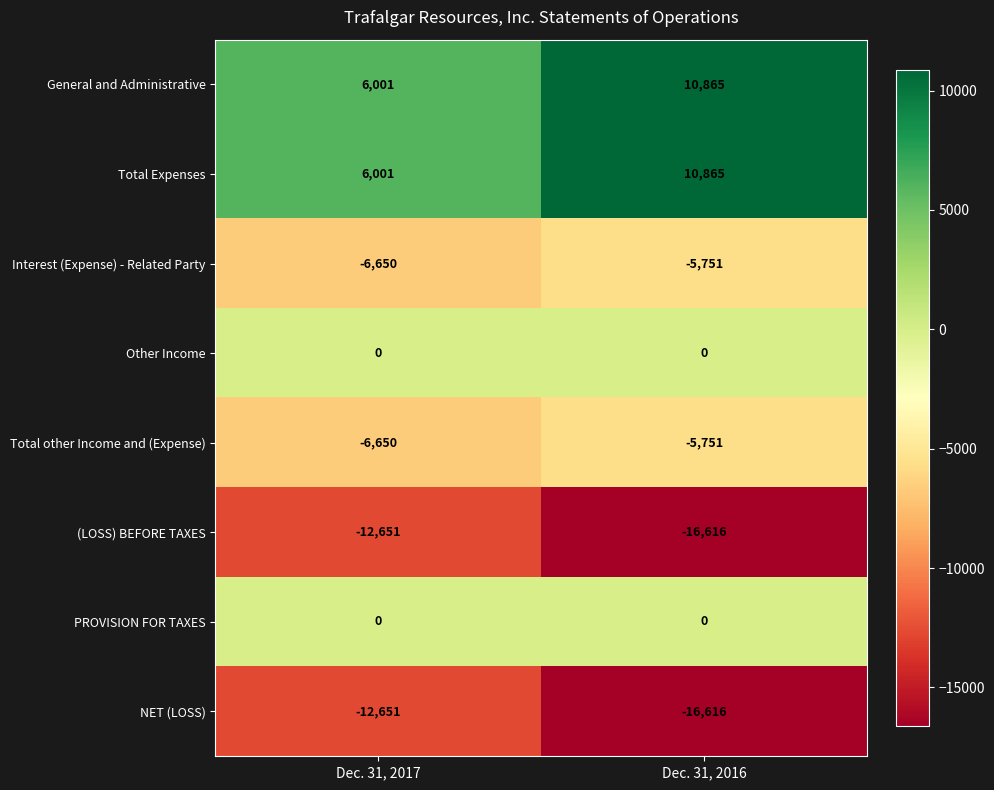

What is the greatest value displayed?

10865